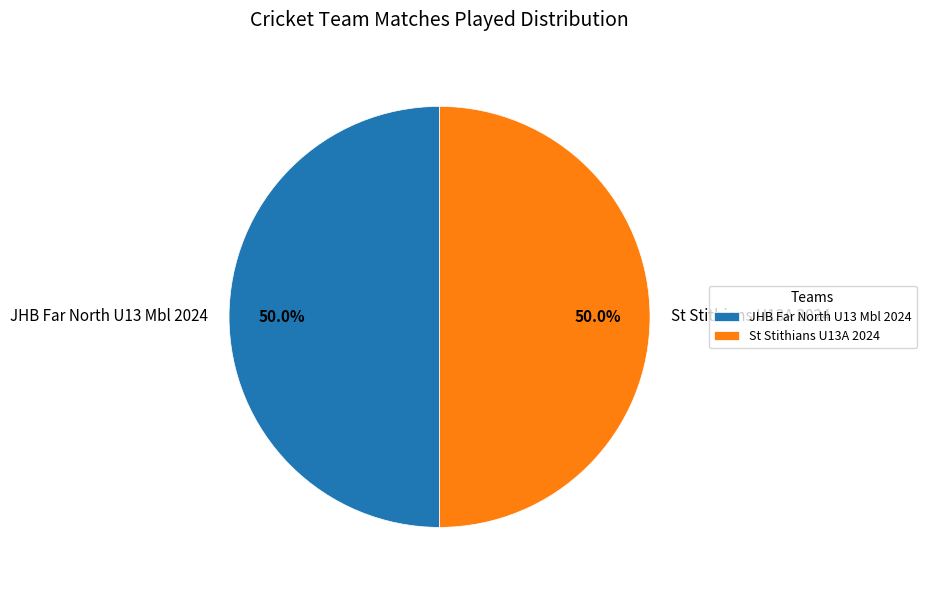

How many slices are in this pie chart?

2